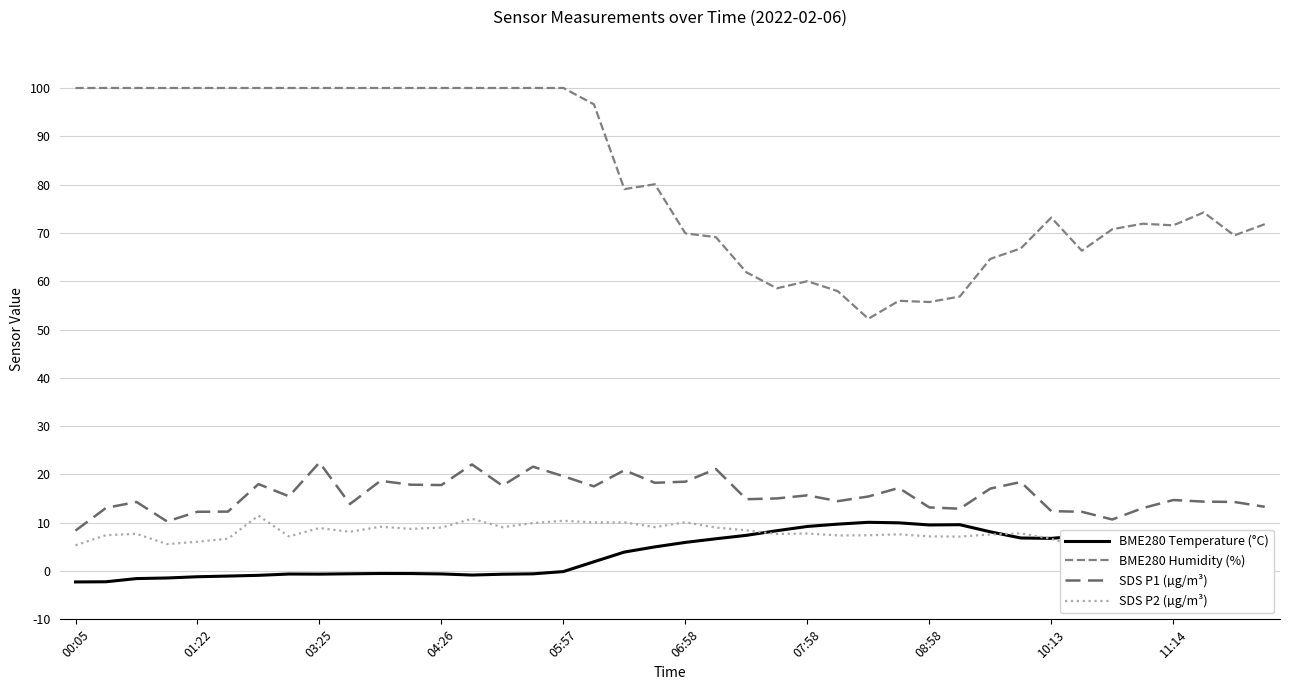

The value of BME280 Humidity (%) at 27 is 55.9. True or false?

True